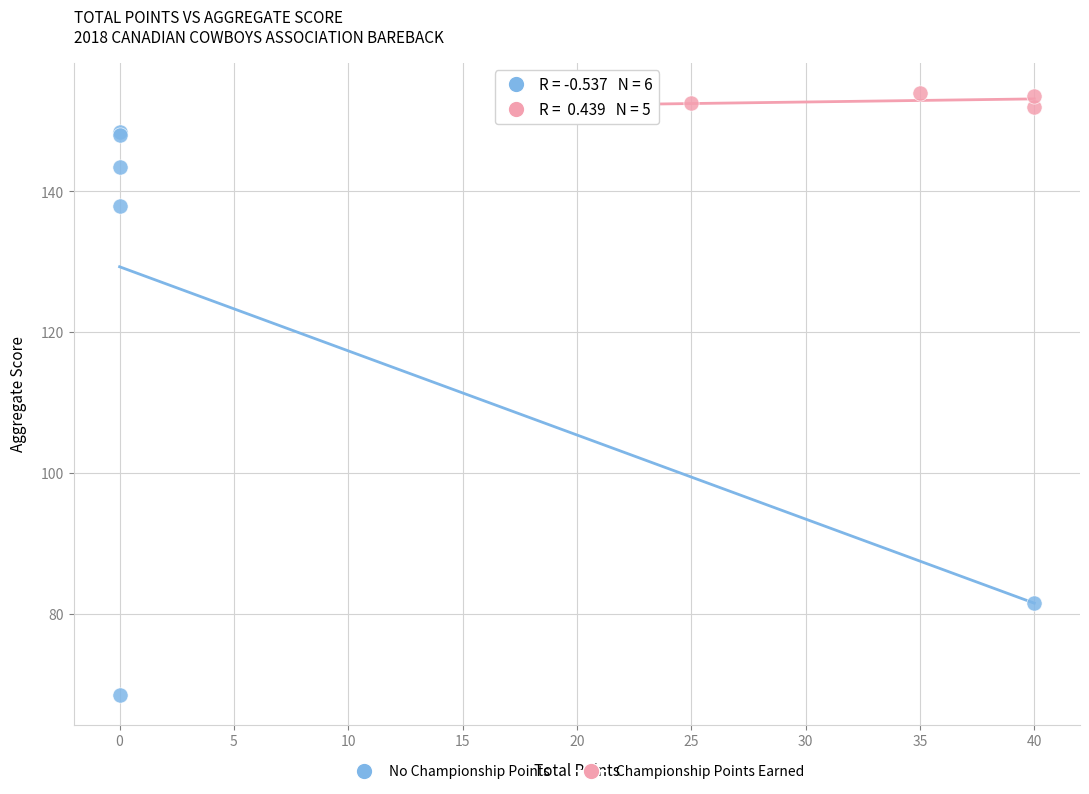

Which series has the widest spread of Y values?

No Championship Points